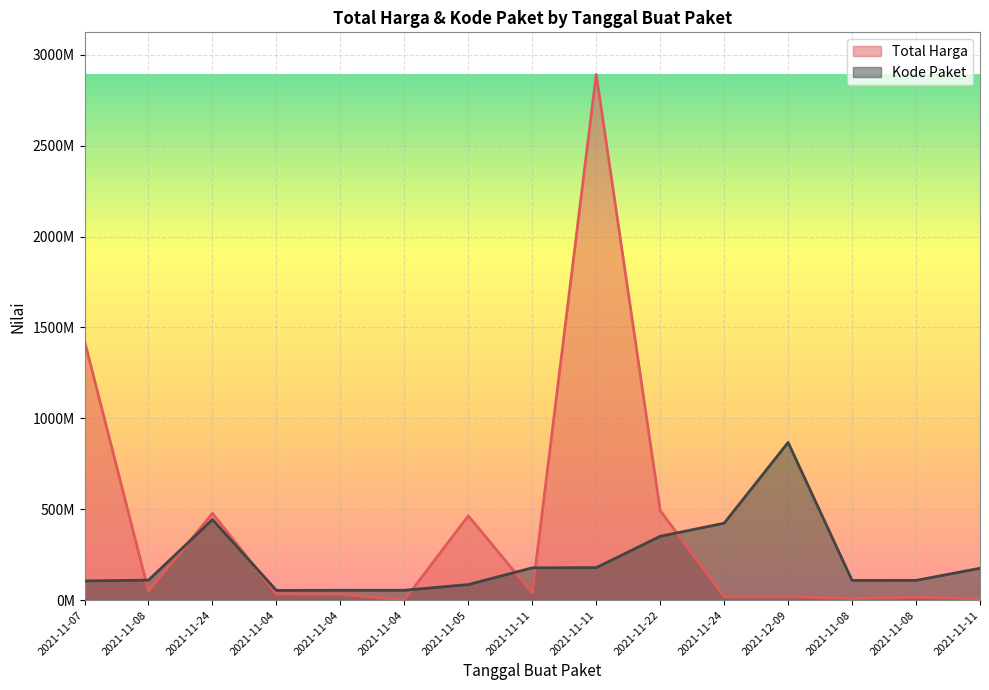

What is the label of the 6th point from the left?

2021-11-04